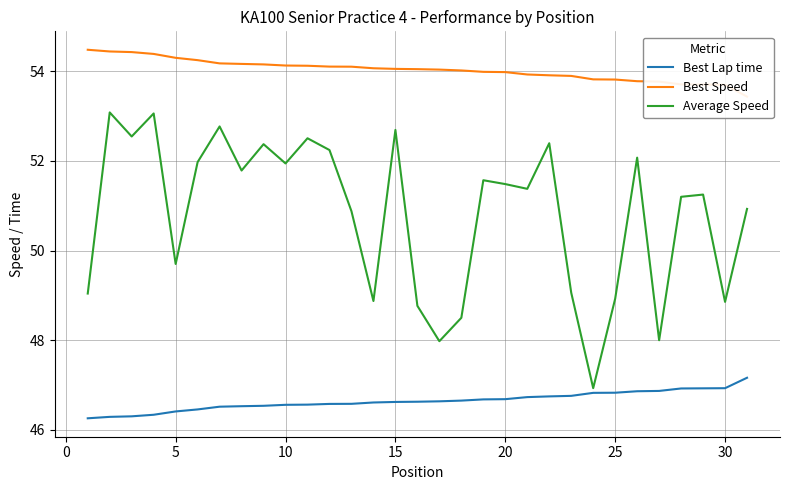

What is the highest value of the Best Lap time series?

47.2